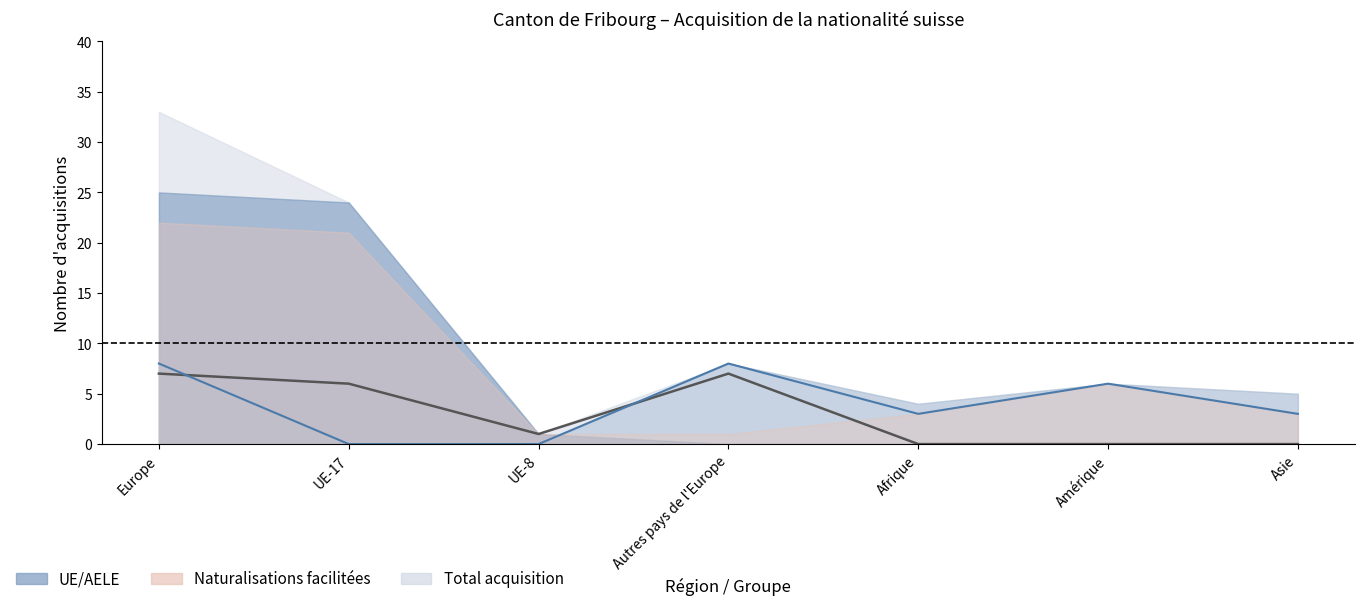

At which label does Naturalisations (LEtr) first exceed 3?

Europe